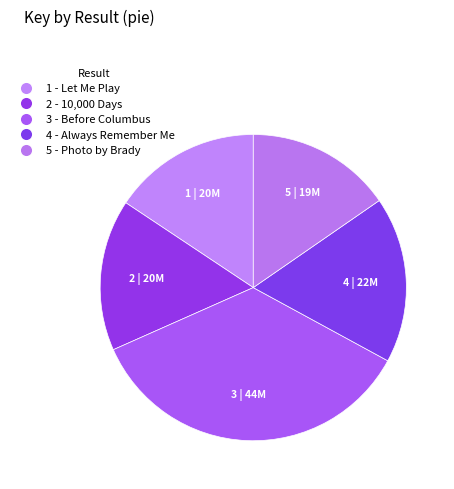

To the nearest percent, what is the combined percentage of 3 - Before Columbus and 2 - 10,000 Days?

51%